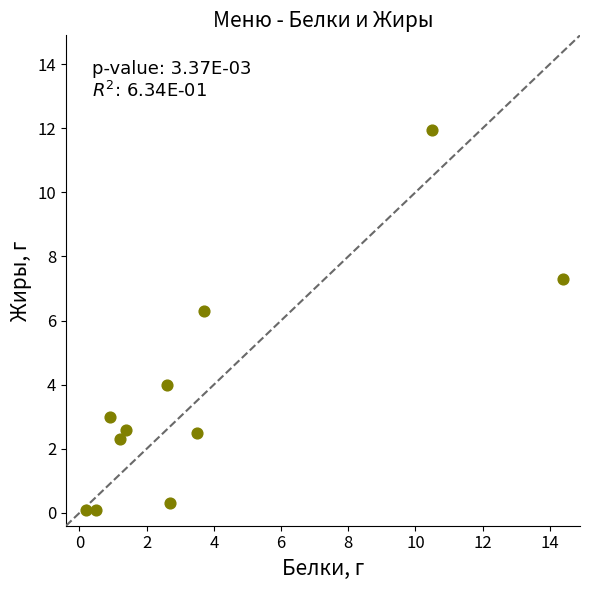

What Y value in the scatter plot is closest to 6?

6.3